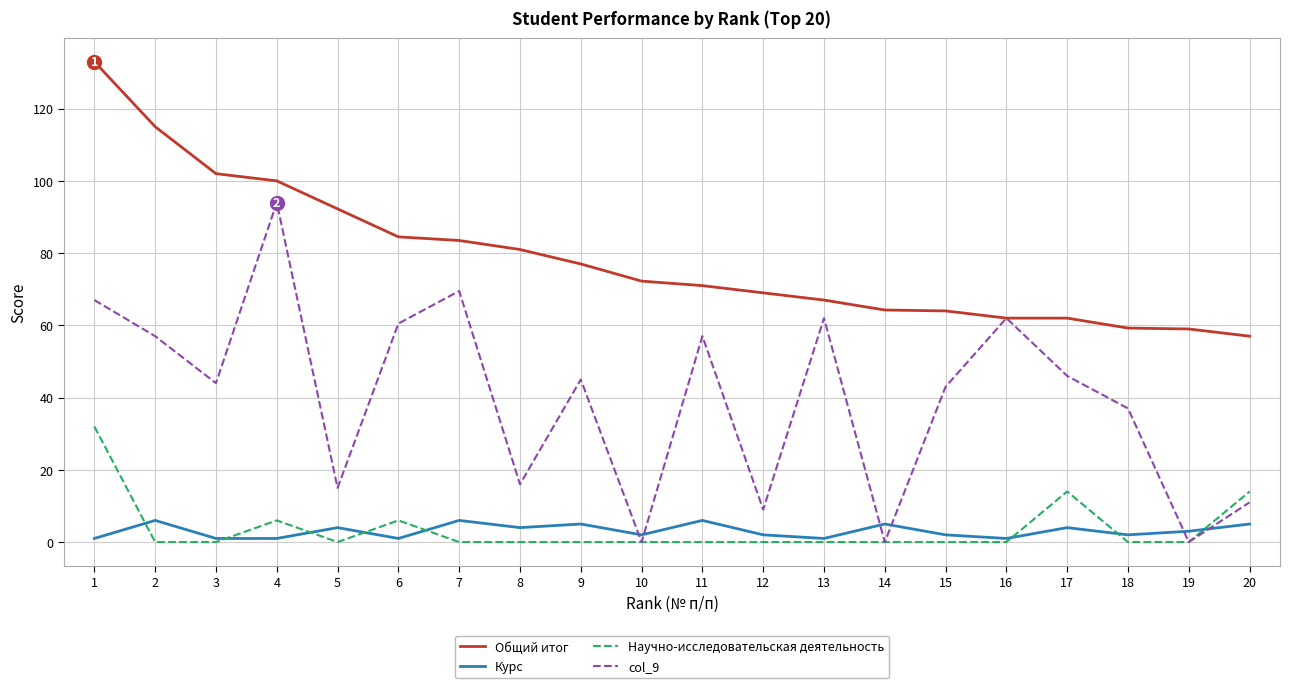

True or false: Общий итог and Научно-исследовательская деятельность intersect in this chart.

False